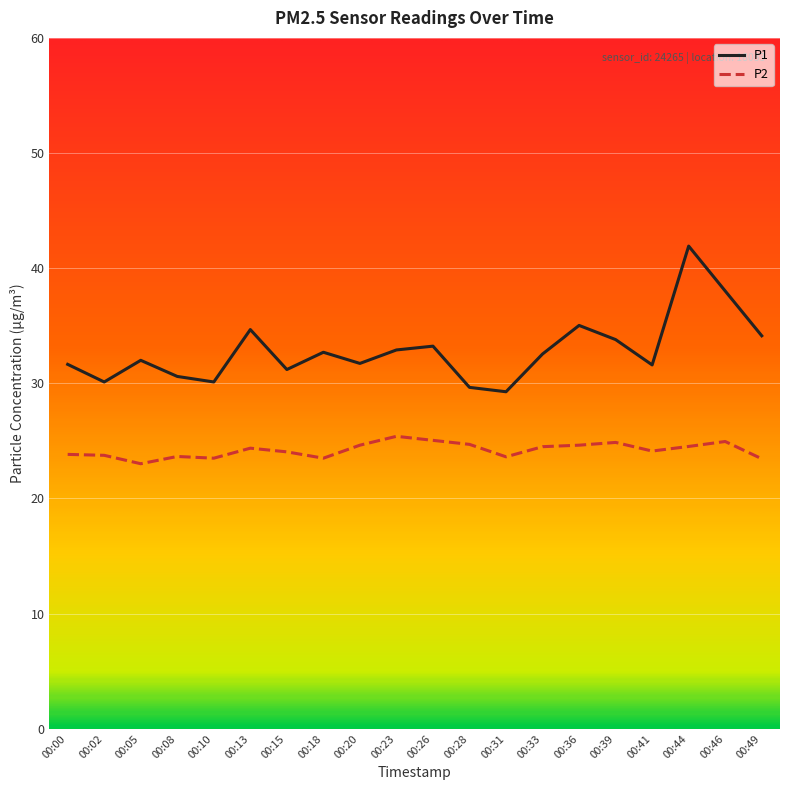

True or false: P1 has a value of 31.6 at 00:41.

True